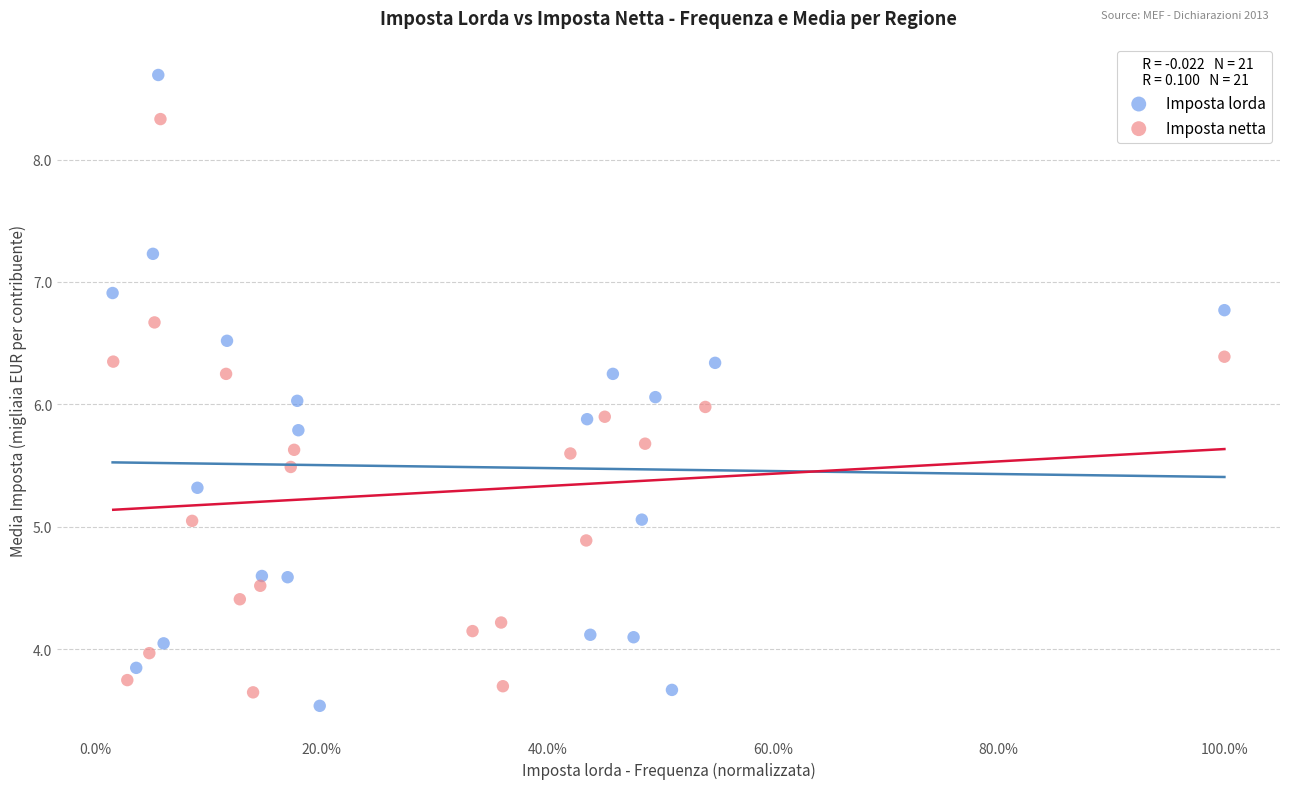

Which series has the widest spread of Y values?

Imposta lorda